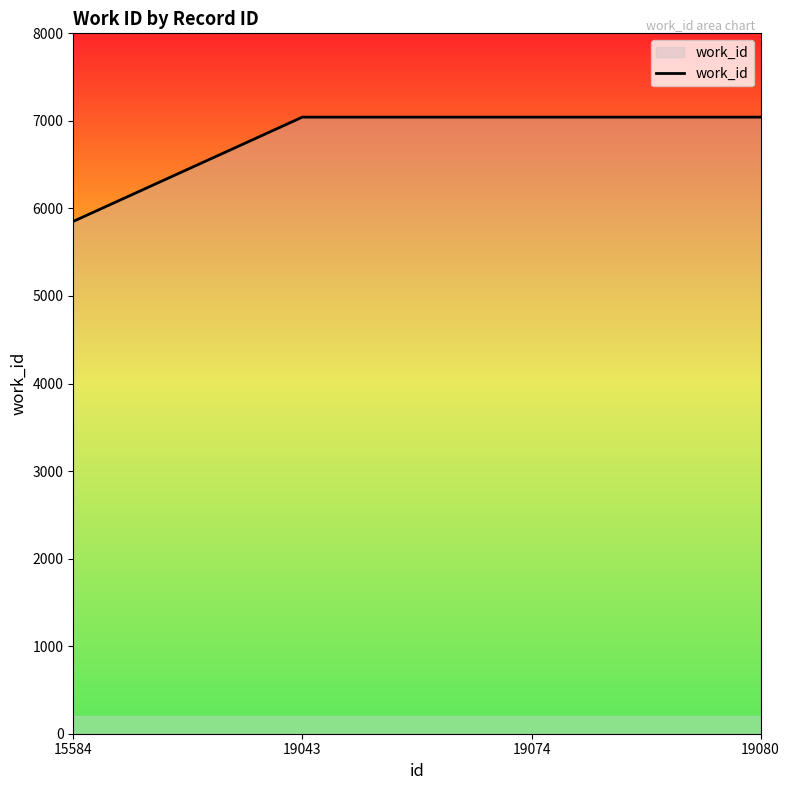

What is the difference between the maximum and minimum values?

1191